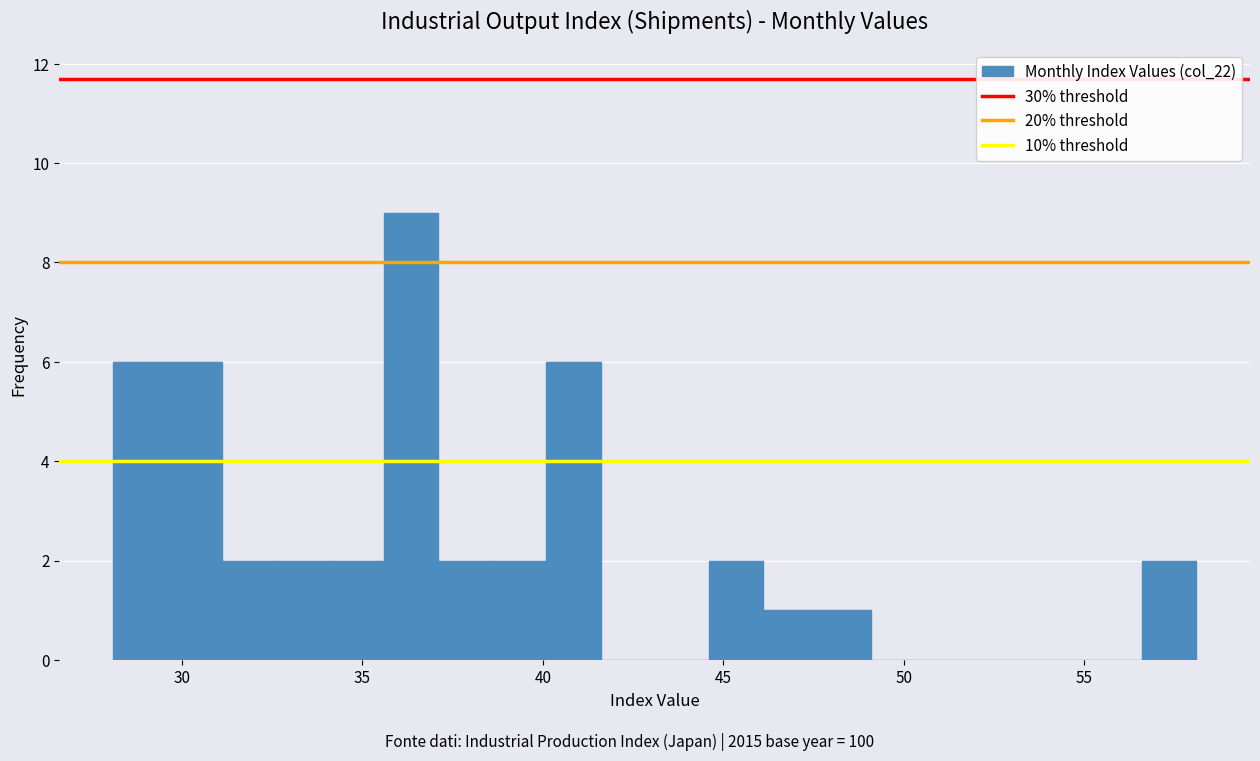

Around what value on the x-axis is the tallest bar? Give the approximate position of its centre, as read against the axis.

36.5